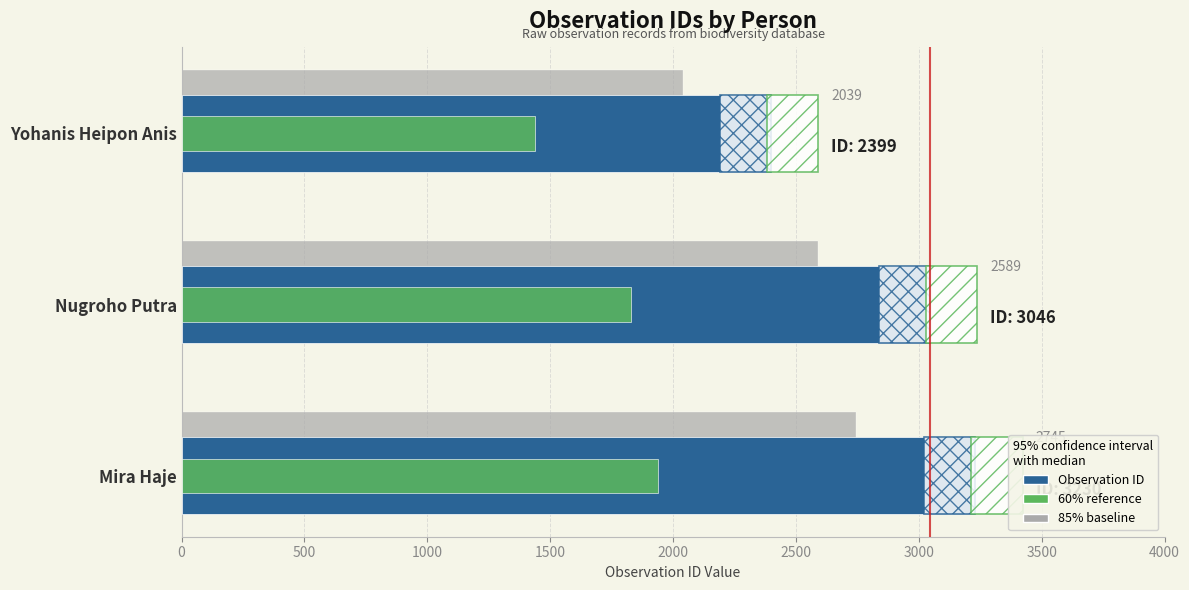

What is the sum of all Observation ID values?

8675.0